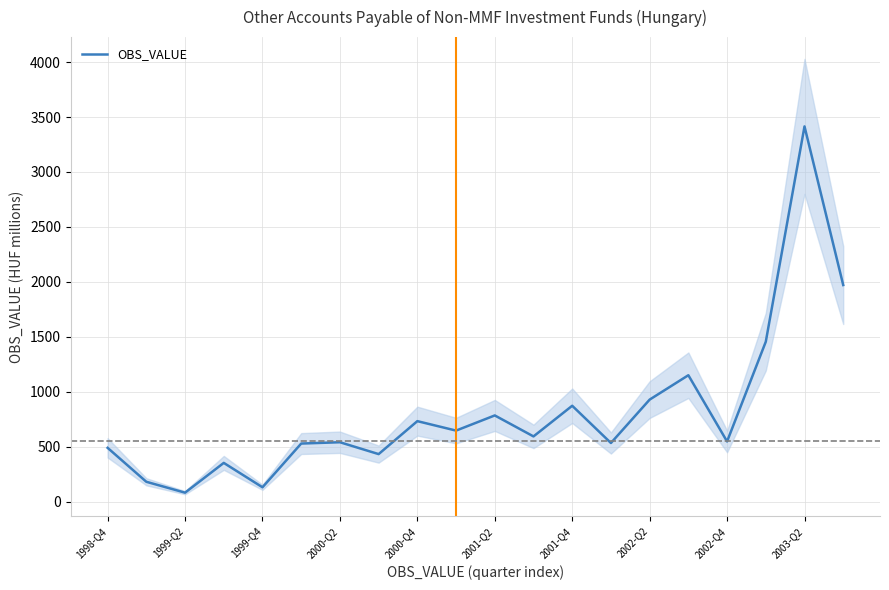

True or false: there are more than 0 points higher than both neighbors.

True